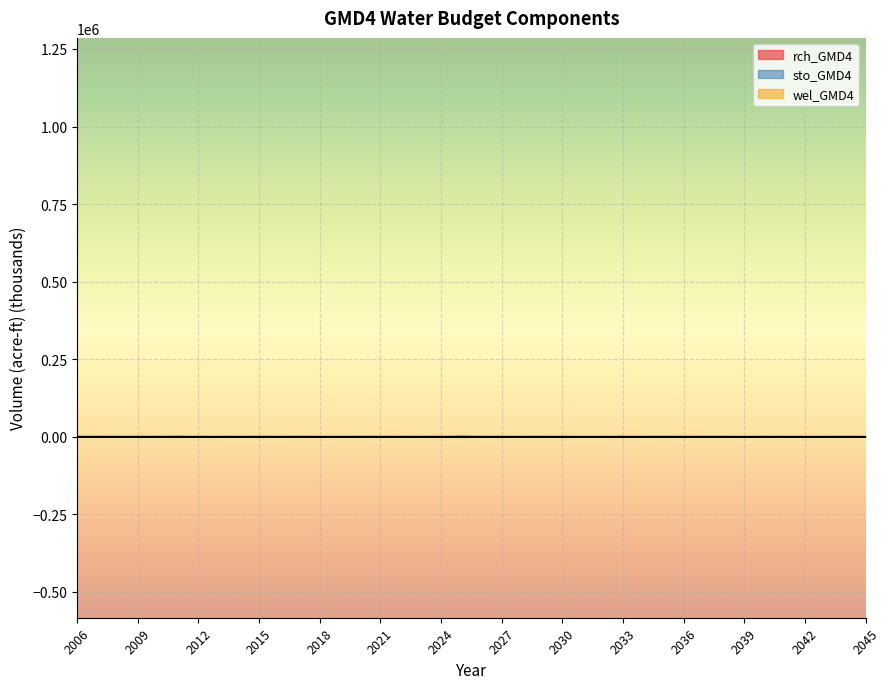

In rch_GMD4, how many points are higher than both neighbors (excluding endpoints)?

13